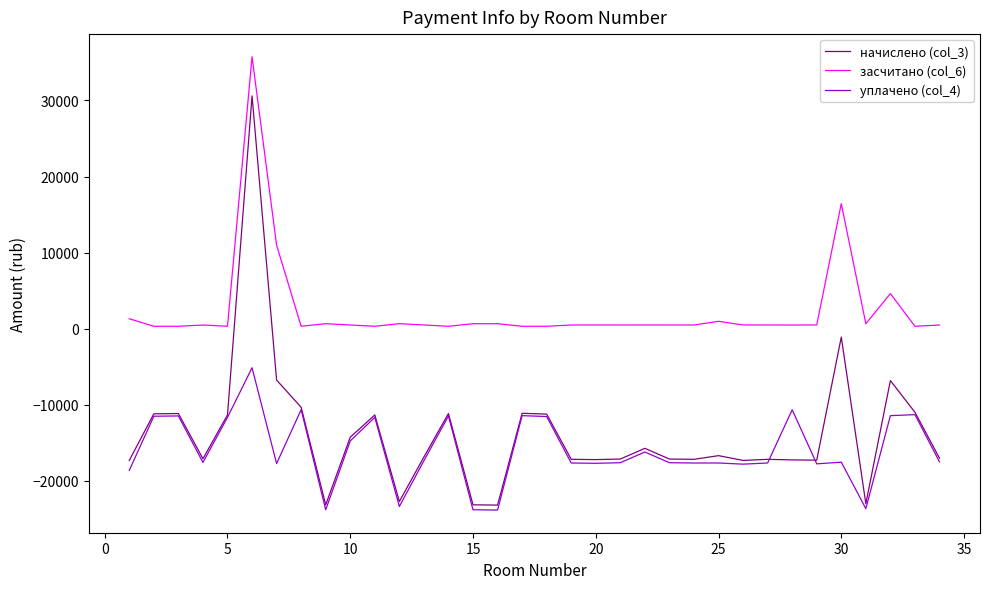

What is the highest value of the начислено (col_3) series?

30608.7